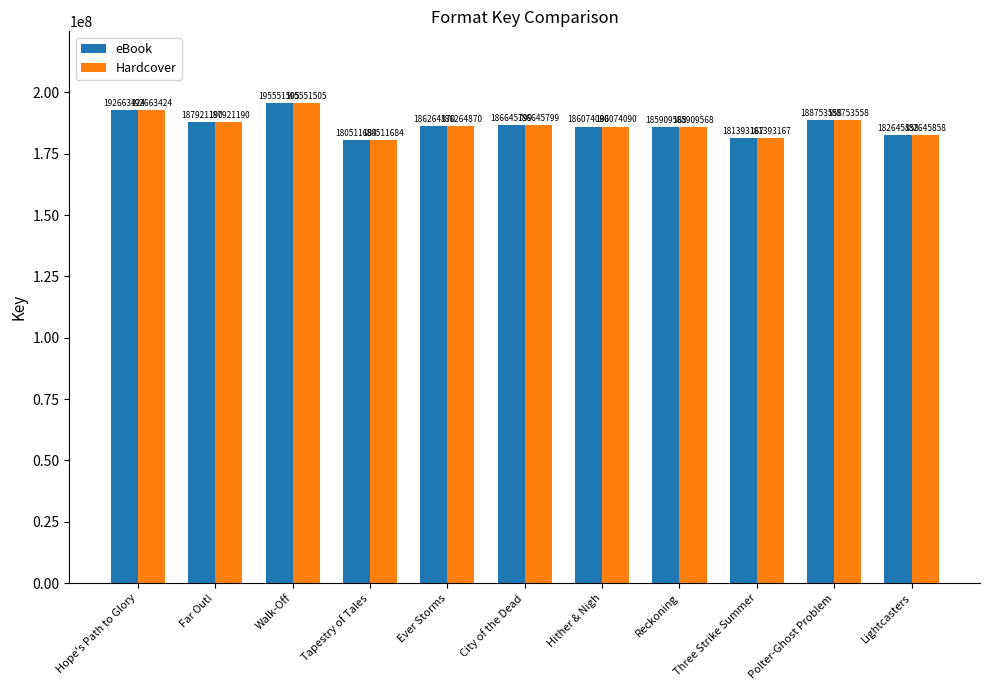

What is the sum of the Hardcover values at Reckoning and Polter-Ghost Problem?

374663126